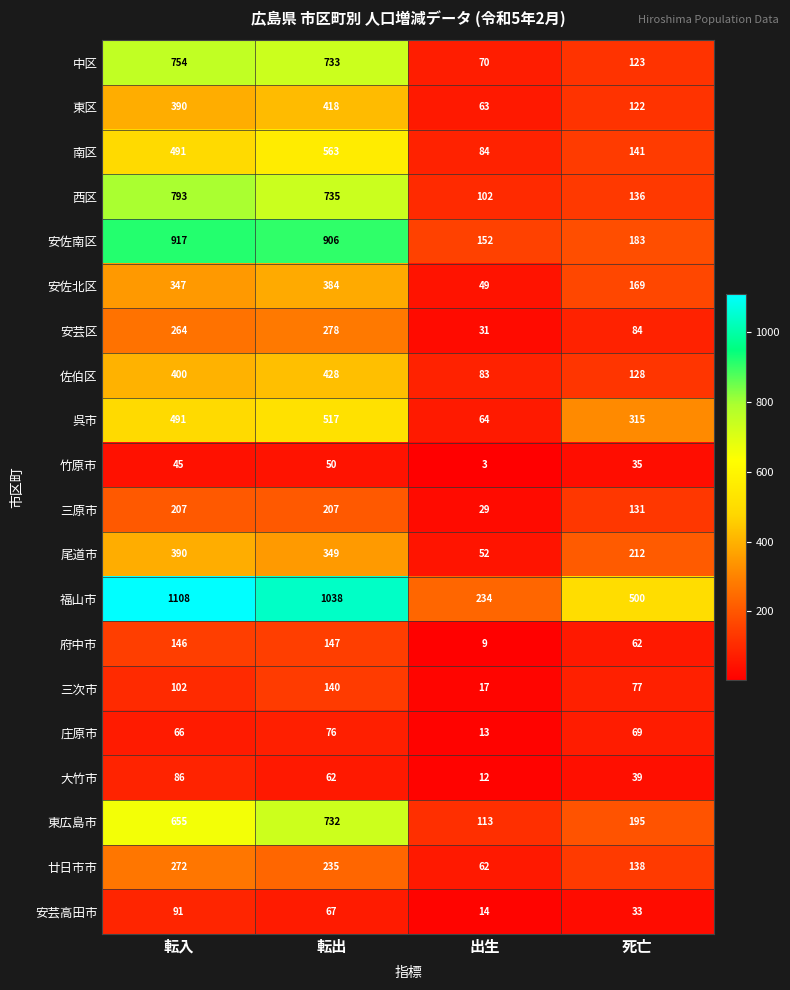

True or false: 庄原市 has a value of 118 at 転入.

False